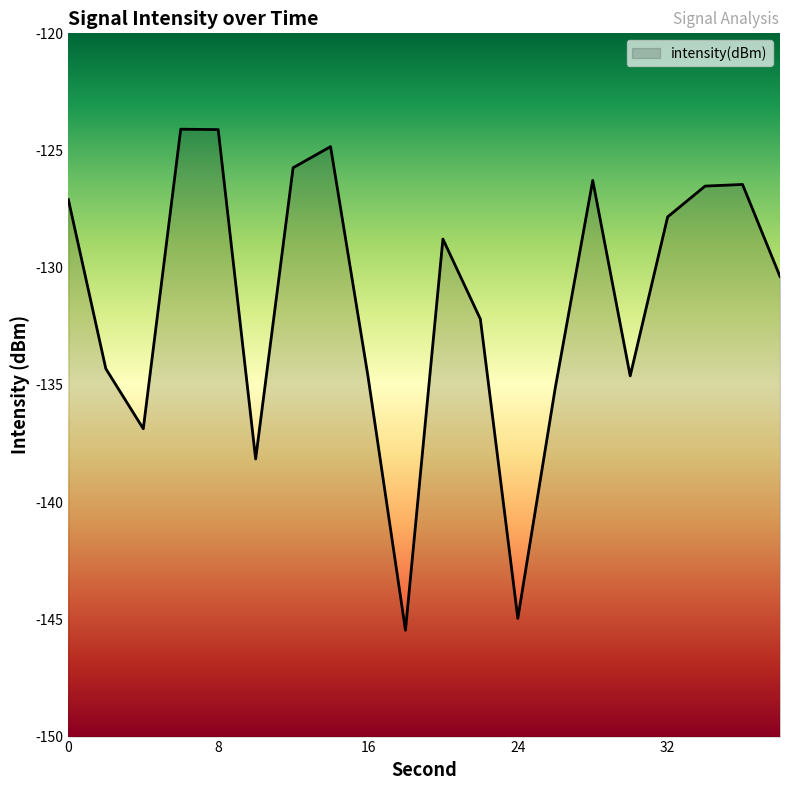

What is the smallest value displayed?

-145.5